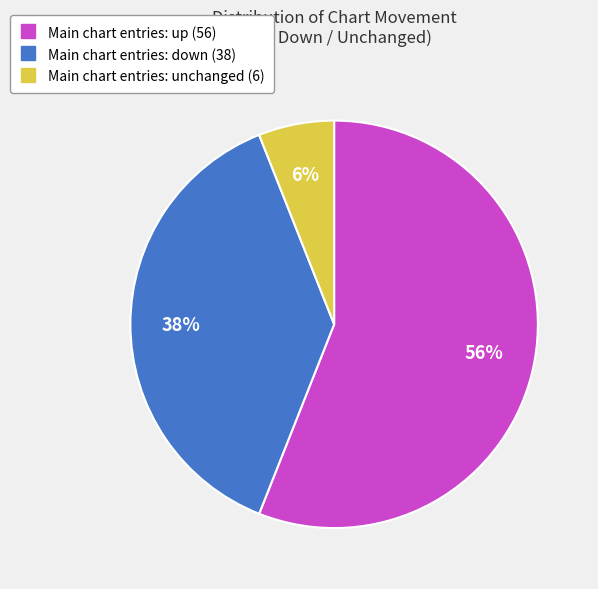

How many segments does this pie chart have?

3